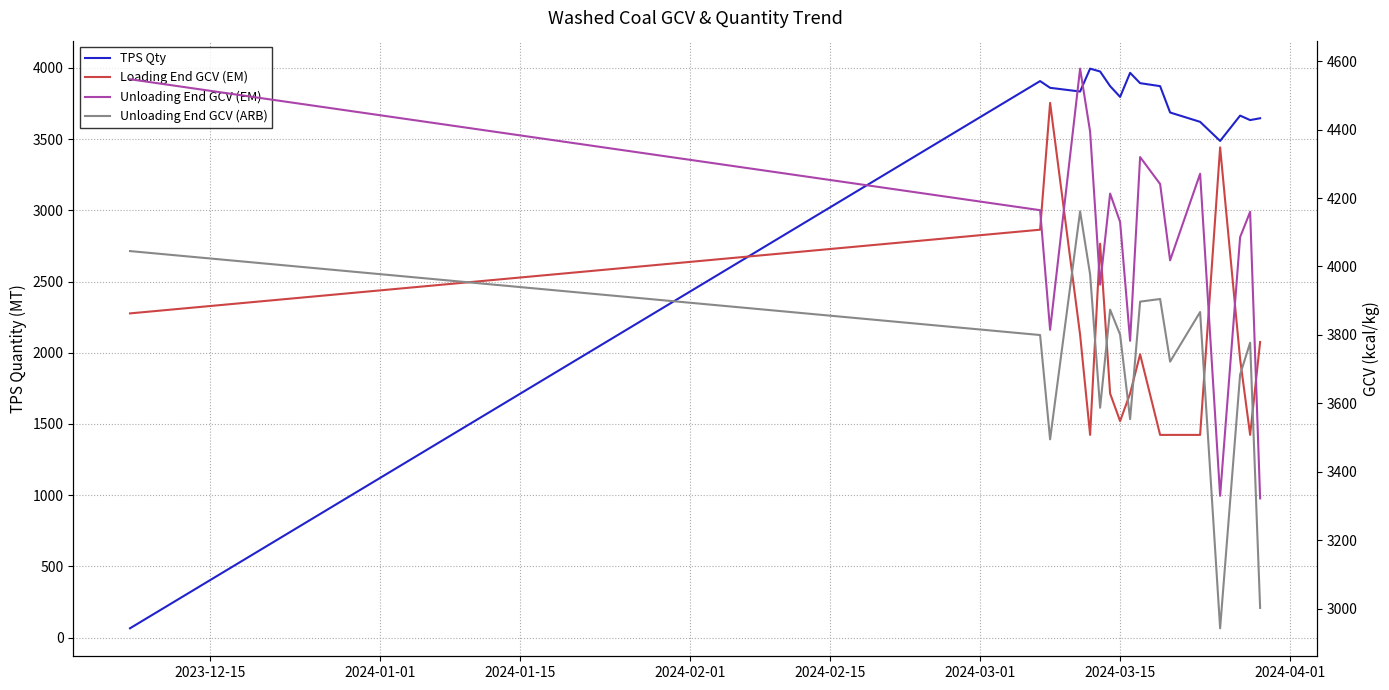

Reading right to left, transcribe all the data shown in this chart.

TPS Qty: 3646.6	3633.8	3665.2	3487.3	3621.3	3687.0	3872.0	3893.0	3965.3	3796.4	3872.2	3975.0	3994.8	3834.2	3860.4	3907.6	65.7
Loading End GCV (EM): 3779.5	3508.0	3729.2	4348.0	3508.0	3508.0	3508.0	3743.3	3629.0	3548.3	3629.0	4066.7	3508.0	3800.5	4478.0	4107.5	3863.0
Unloading End GCV (EM): 3322.5	4159.7	4085.8	3330.0	4271.0	4018.0	4241.0	4319.7	3783.0	4130.0	4213.0	3947.0	4394.0	4578.0	3815.0	4164.5	4547.0
Unloading End GCV (ARB): 3002.5	3777.3	3684.2	2943.0	3867.0	3722.0	3905.0	3897.3	3554.0	3801.0	3874.0	3587.3	3977.0	4161.0	3495.0	3799.8	4045.0